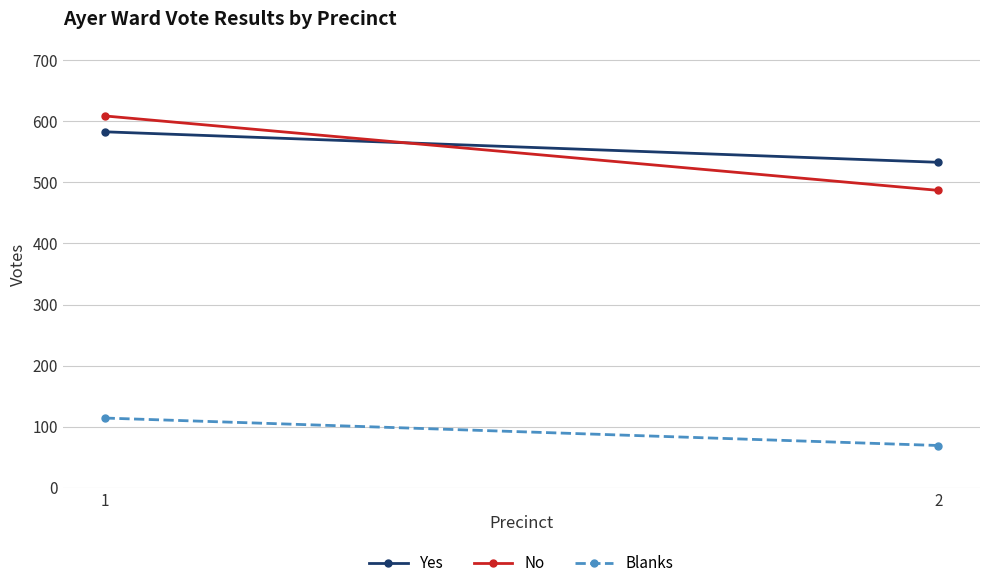

At which label is Blanks closest to 91?

2